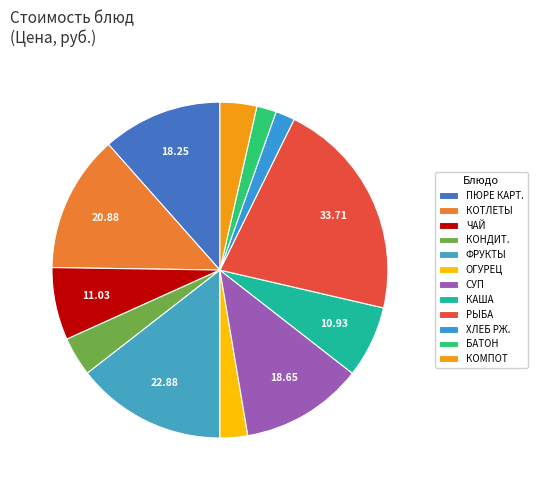

How many segments does this pie chart have?

12